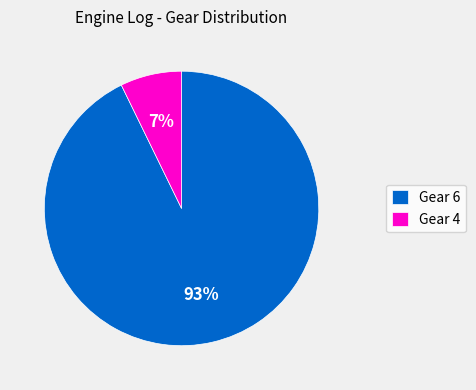

To the nearest percent, what is the difference between the Gear 4 and Gear 6 slice percentages?

86%